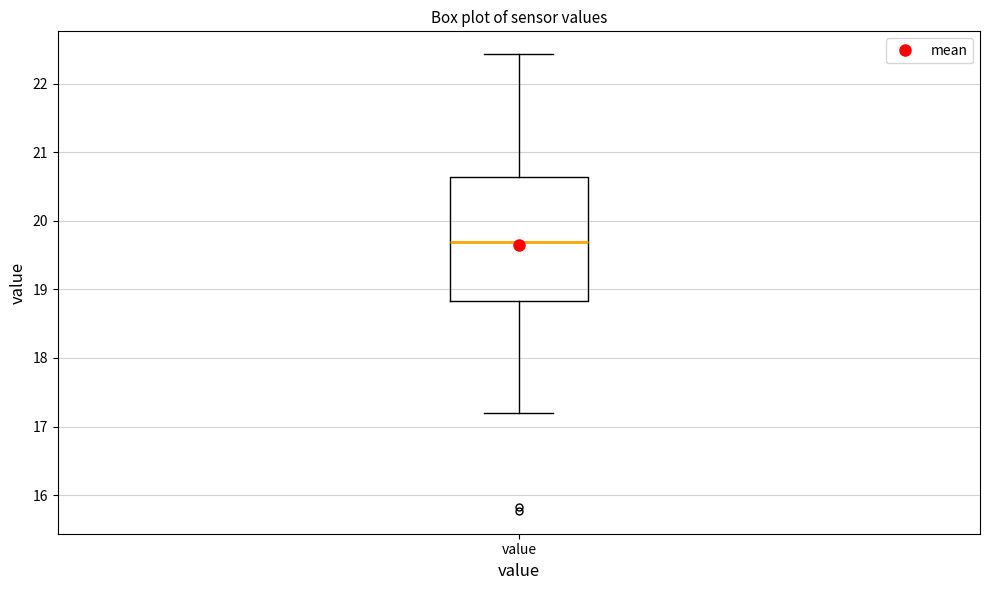

Where is the upper edge of the box for value on the y-axis? The values are not printed on the chart, so give them approximately, as read against the axis.

20.6